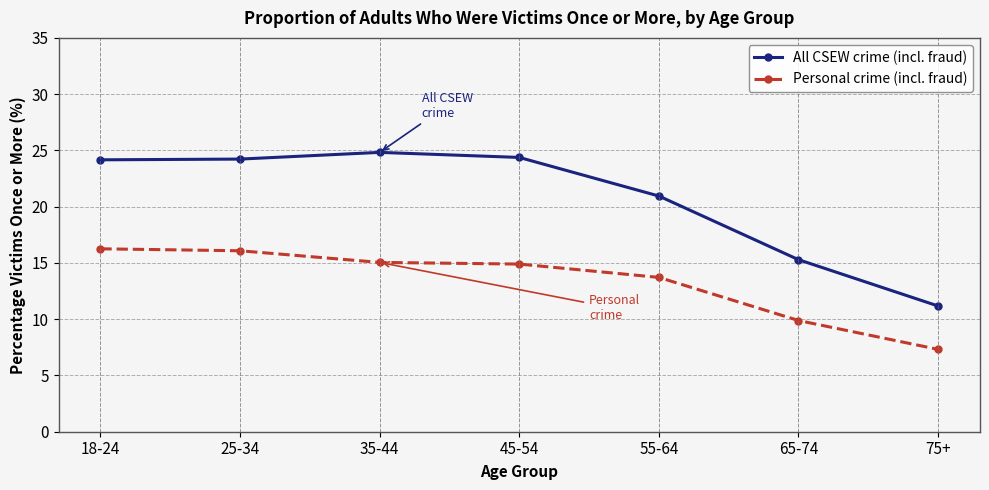

What is the minimum value shown in the chart?

7.3